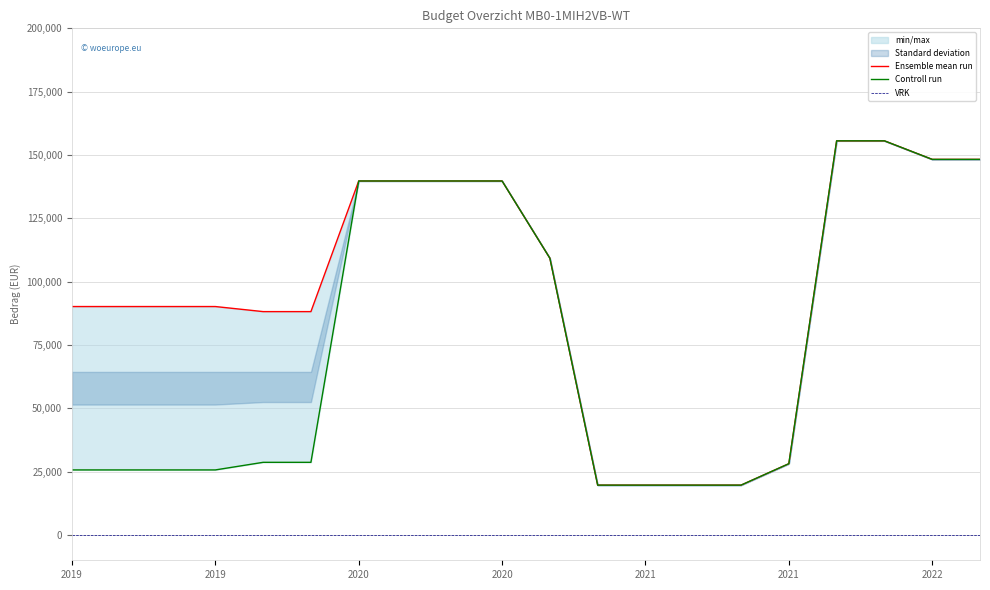

What is the total value across all series at 2021?

116838